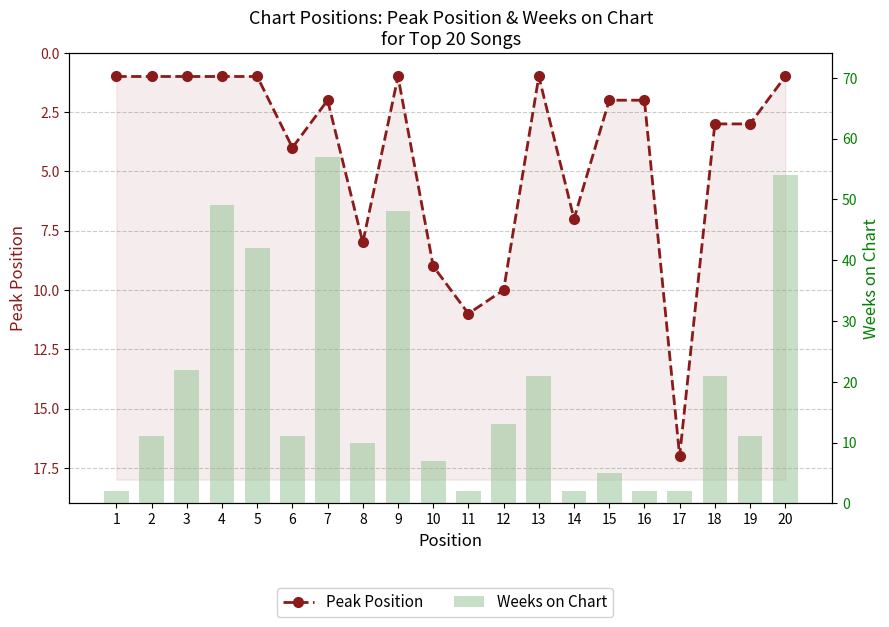

True or false: Peak Position has a value of 1 at 16.

False